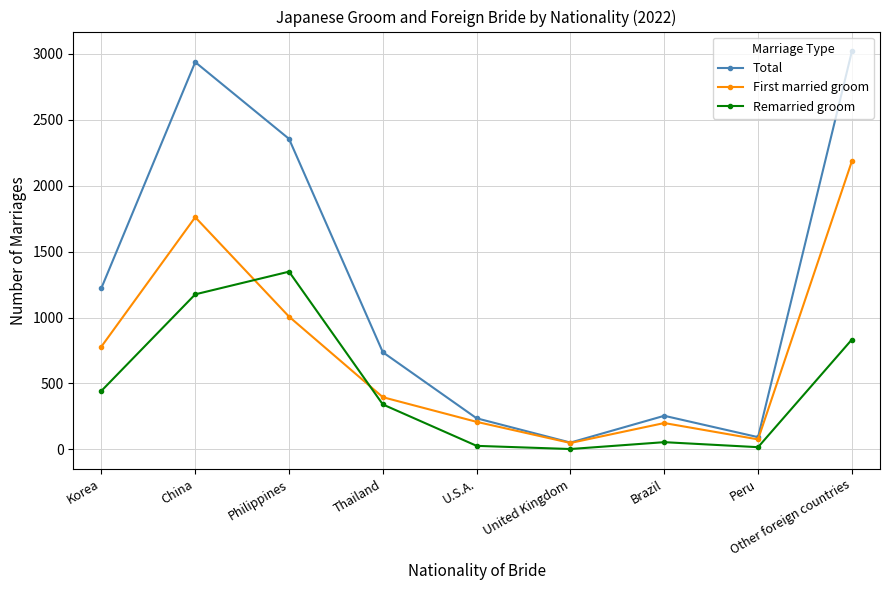

What position from the left is Brazil?

7